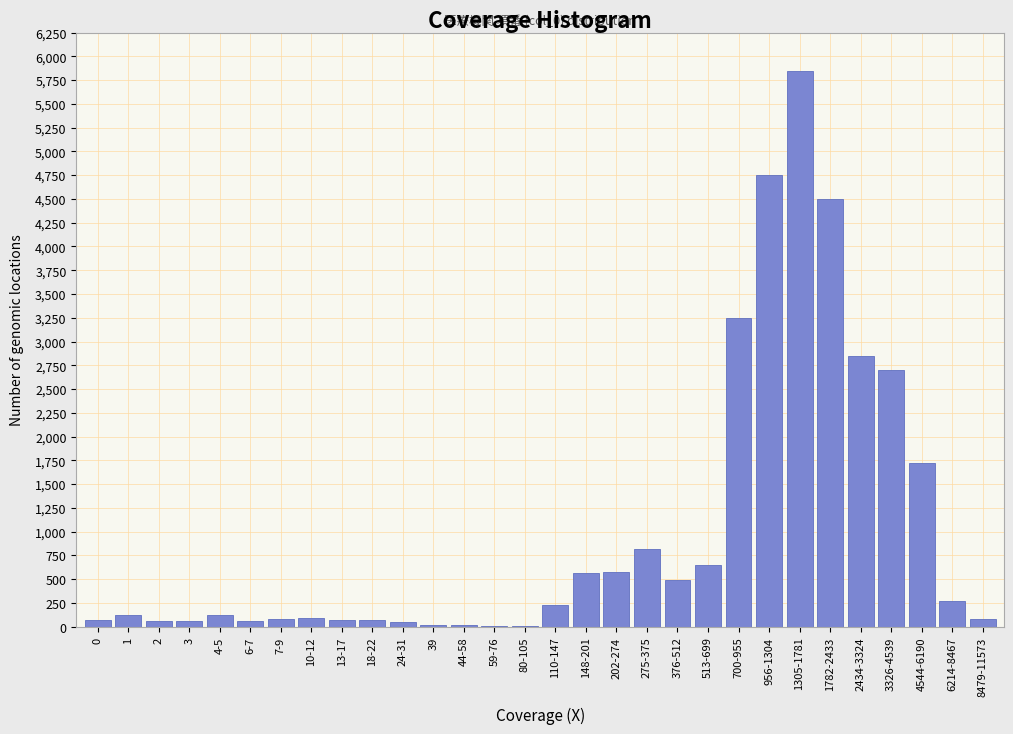

Which category has the highest value across all series?

1305-1781